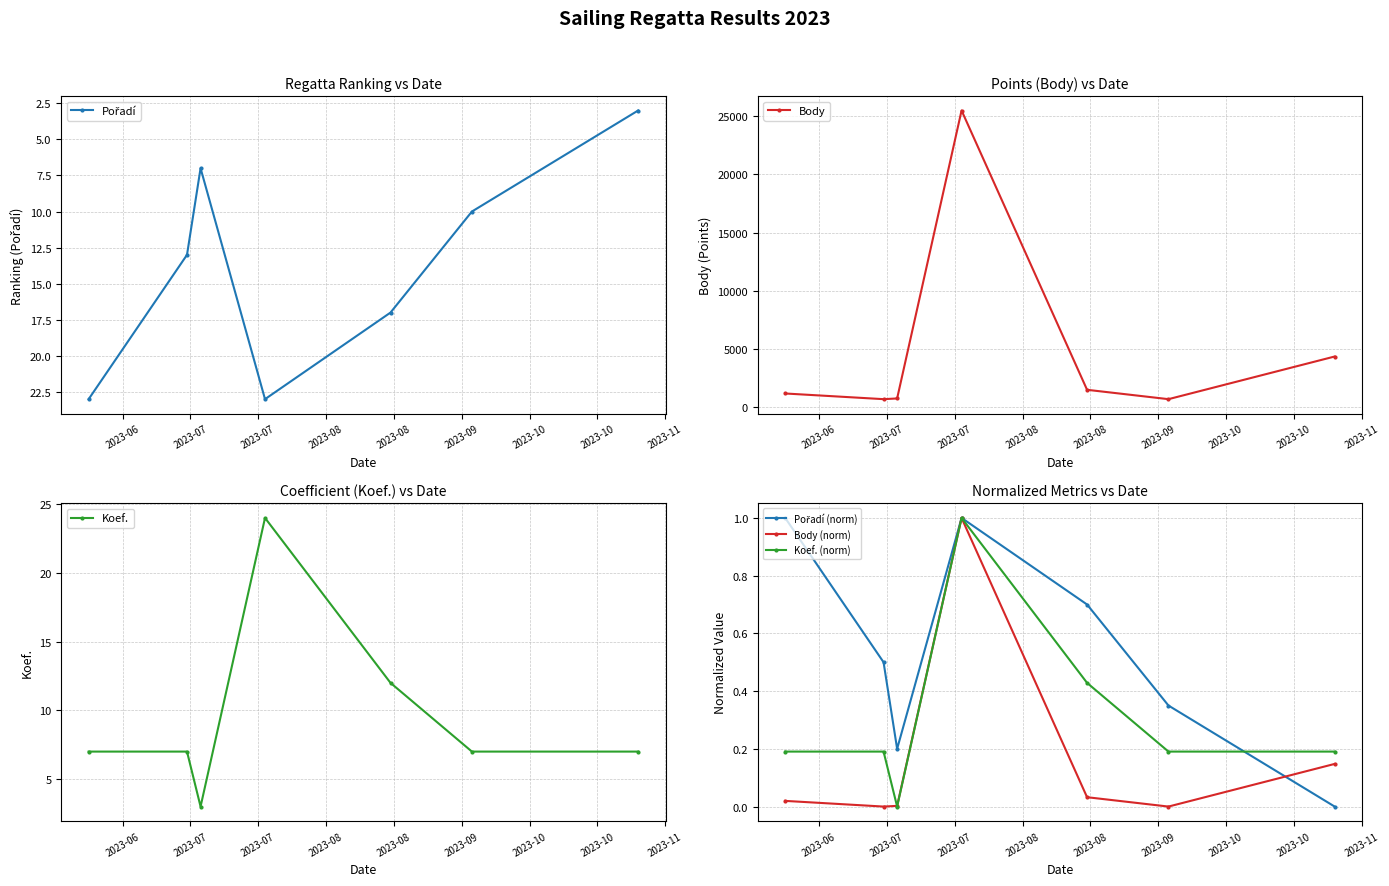

What are all the series names shown in the legend?

Pořadí, Body, Koef., Pořadí (norm), Body (norm), Koef. (norm)